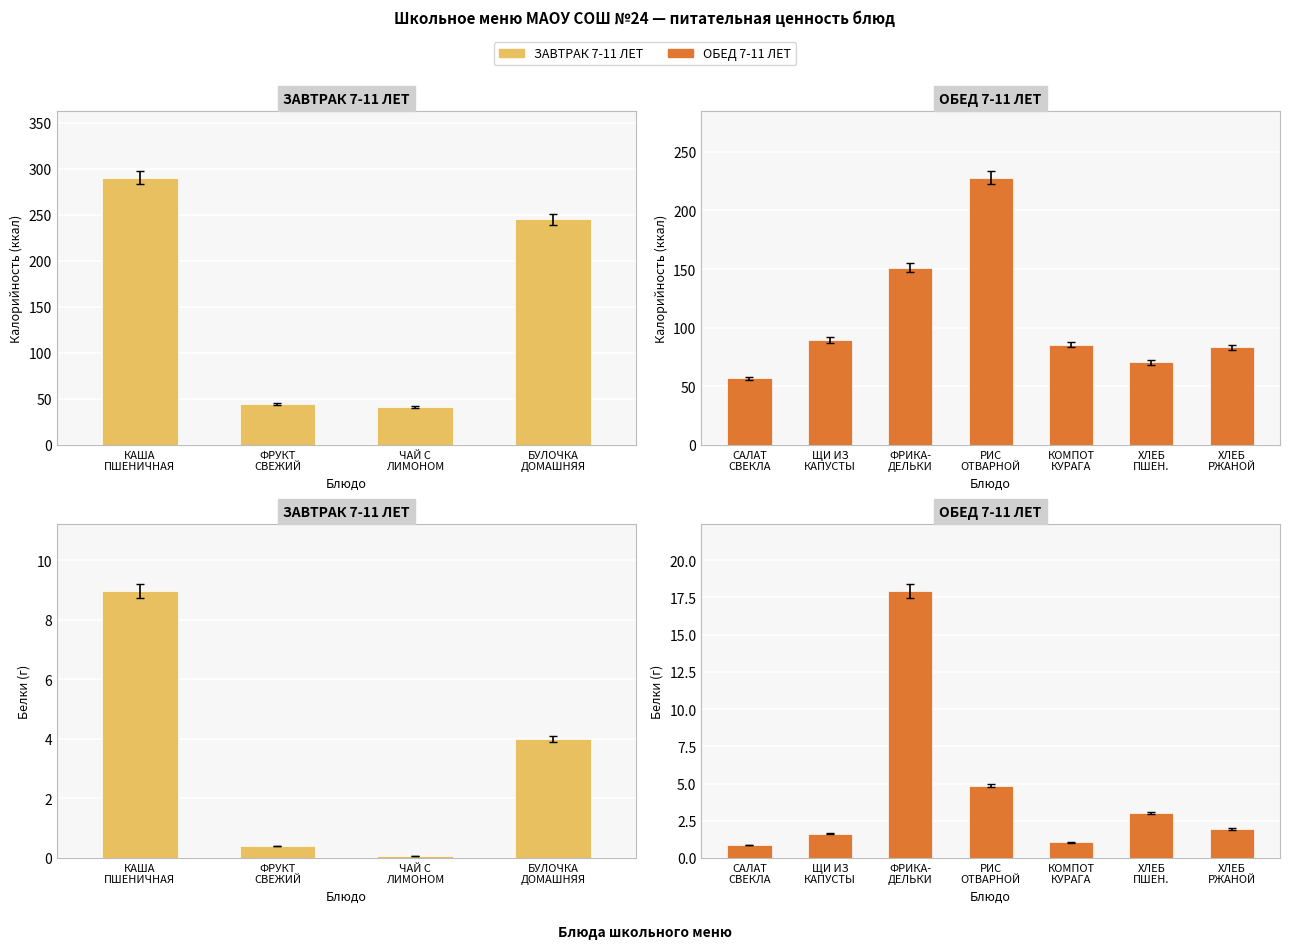

What is the sum of the Белки values at ФРИКАДЕЛЬКИ and КОМПОТ ИЗ КУРАГИ?

19.0